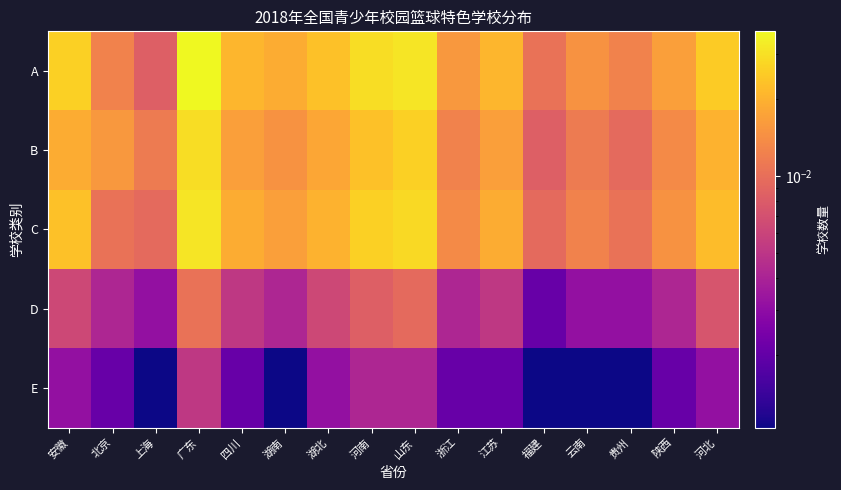

Rank the series by their maximum value, from highest to lowest.

A, C, B, D, E